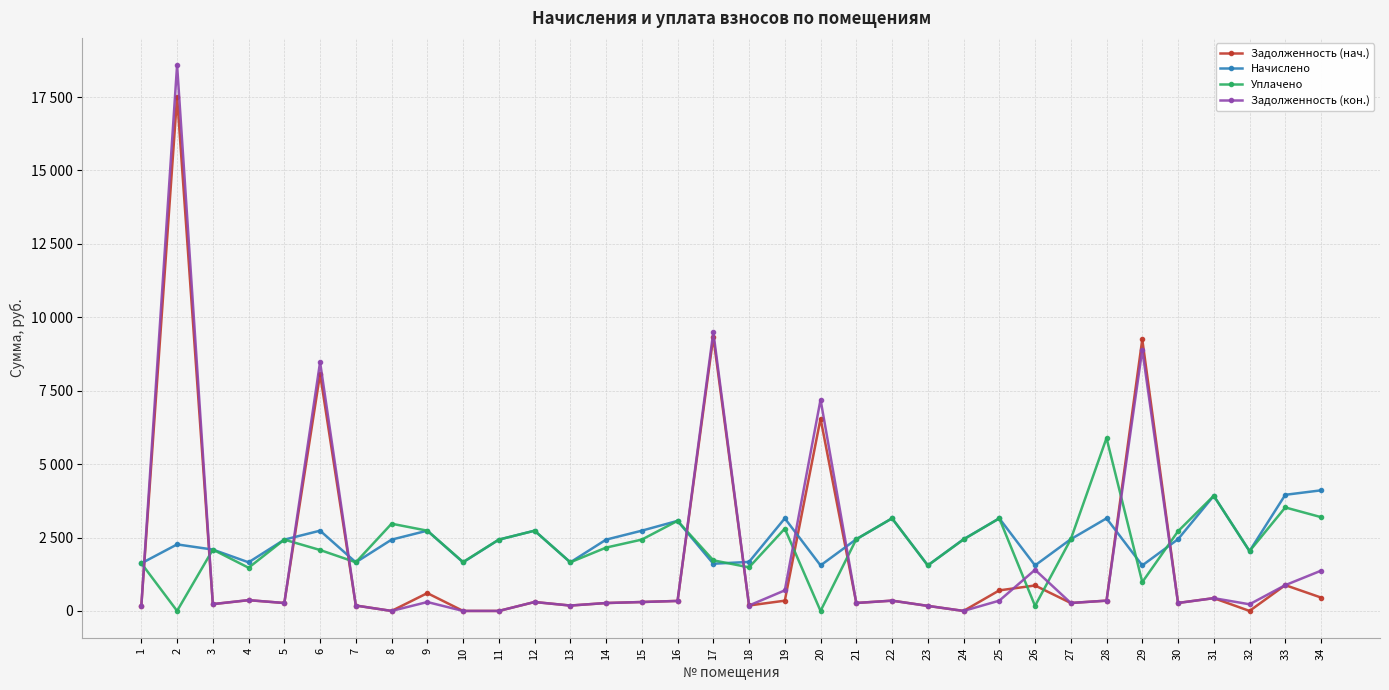

What are all the series names shown in the legend?

Задолженность (нач.), Начислено, Уплачено, Задолженность (кон.)